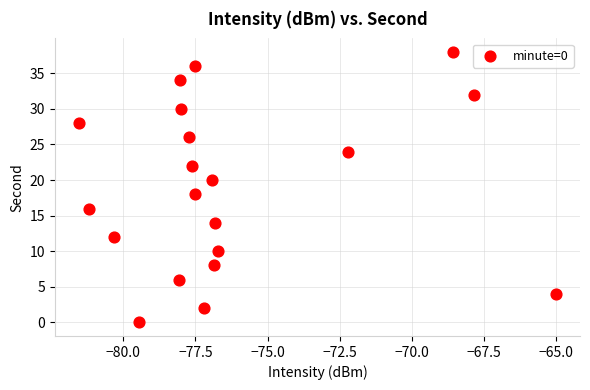

What is the range of Y values (max minus min)?

38